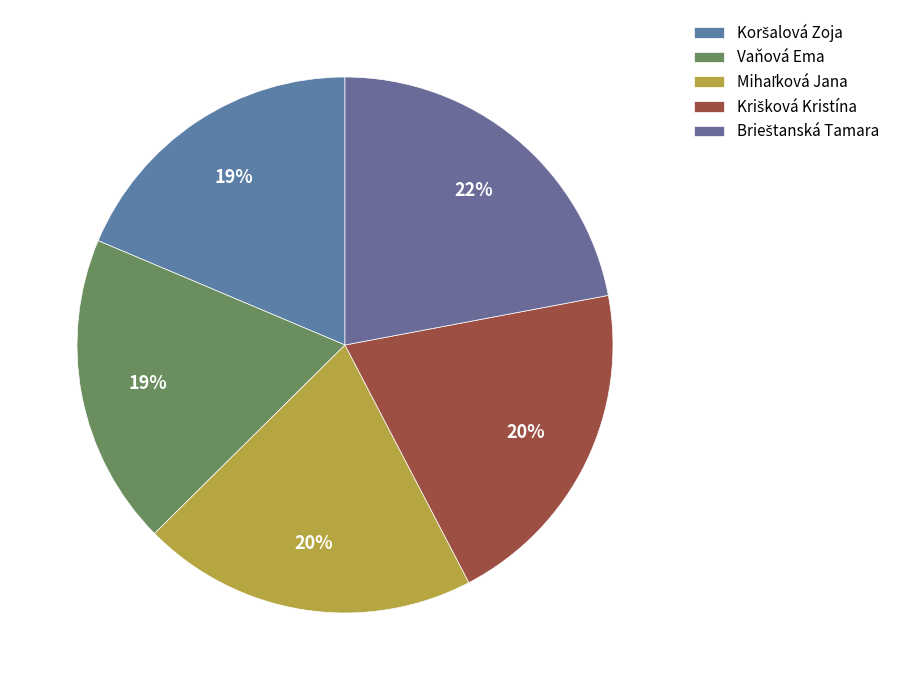

The Mihaľková Jana slice represents 20% of the pie. True or false?

True